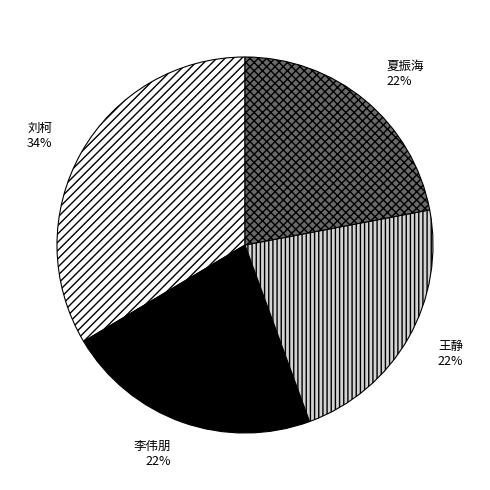

What is the ratio of the value at 刘柯 to the value at 王静?

1.5